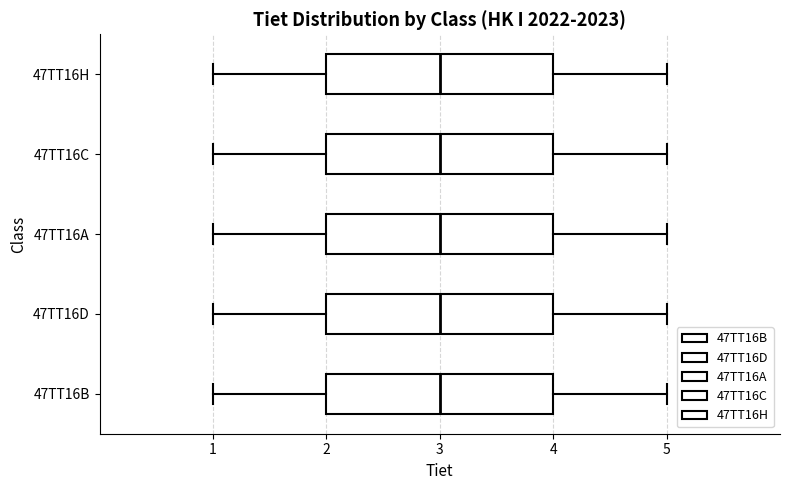

Reading bottom to top, read every box against the x-axis: the position of its median line, the range the box covers, and the ends of its whiskers. The values are not printed on the chart, so give them approximately, as read against the axis.

47TT16B: median 3, box 2 to 4, whiskers 1 to 5
47TT16D: median 3, box 2 to 4, whiskers 1 to 5
47TT16A: median 3, box 2 to 4, whiskers 1 to 5
47TT16C: median 3, box 2 to 4, whiskers 1 to 5
47TT16H: median 3, box 2 to 4, whiskers 1 to 5